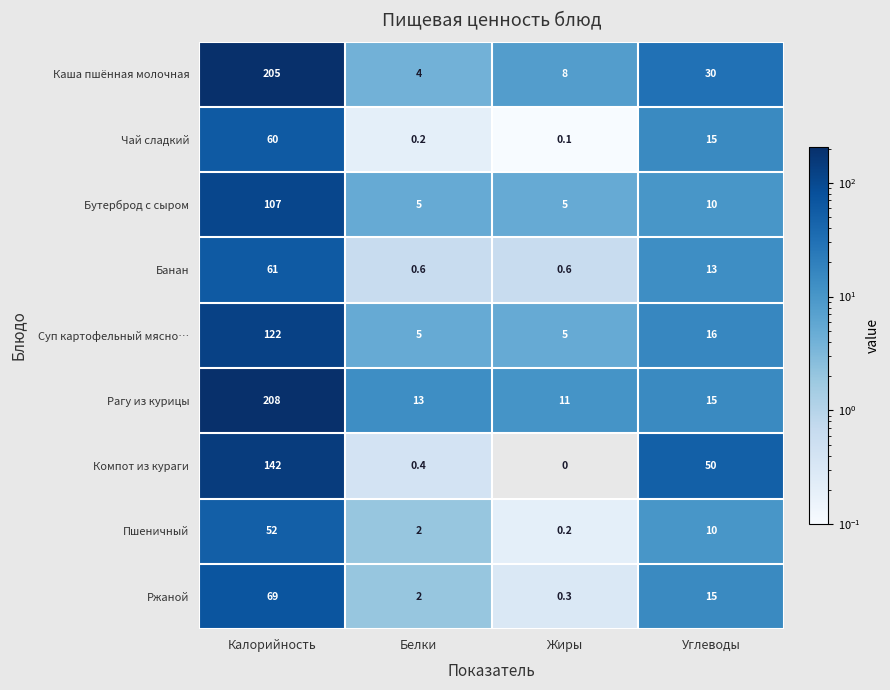

What is the difference between the maximum and minimum values in the Ржаной series?

68.7